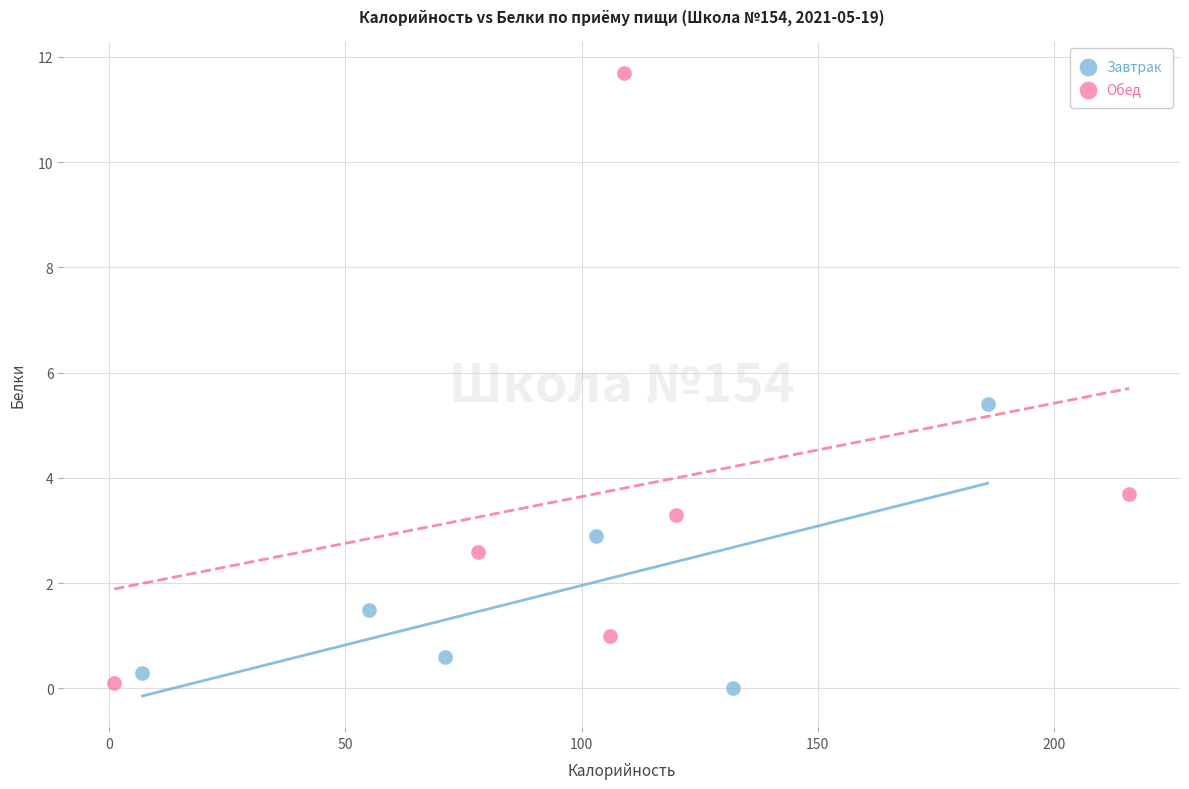

Which series reaches the maximum Y coordinate?

Обед